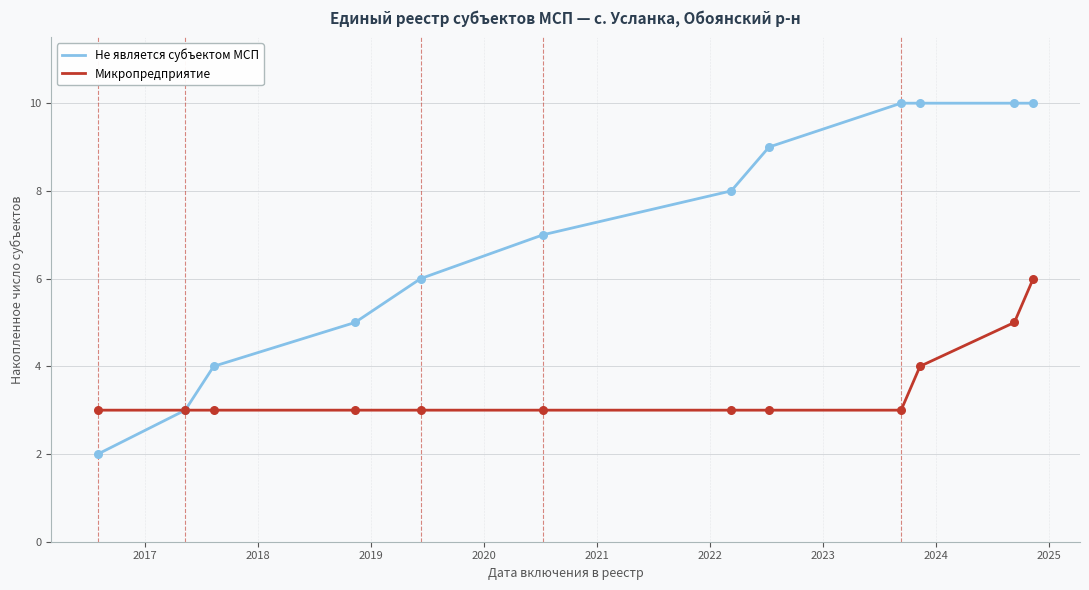

Which series has the largest range (max minus min)?

Не является субъектом МСП